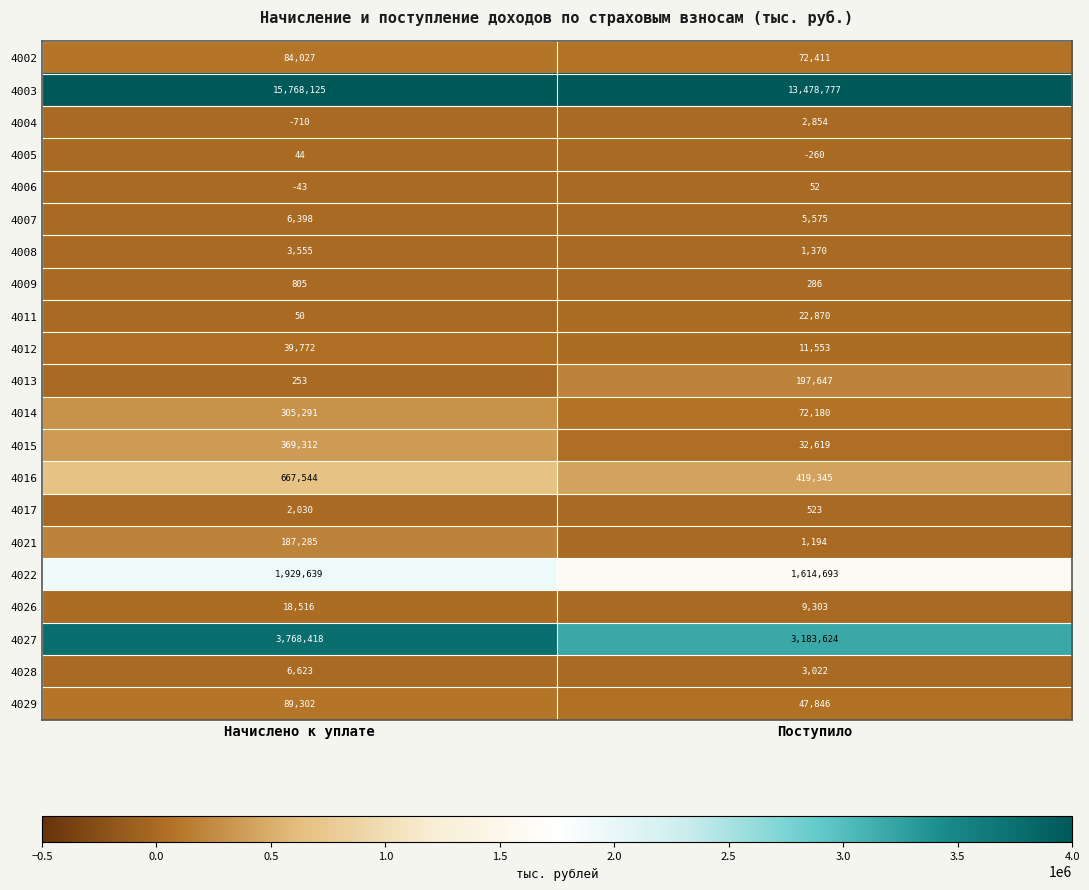

At which category is the sum across all series the highest?

Начислено к уплате